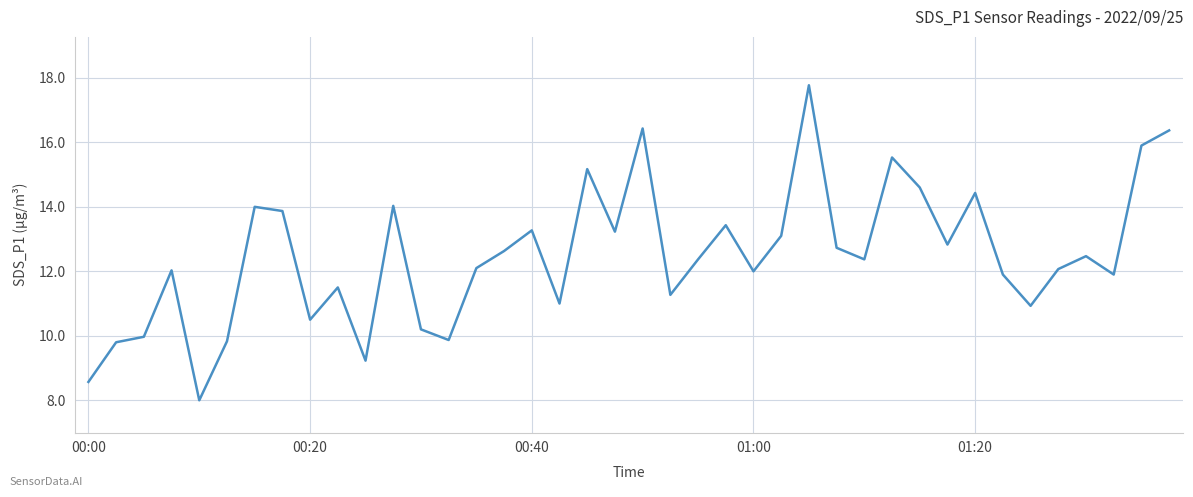

What is the smallest value displayed?

8.0